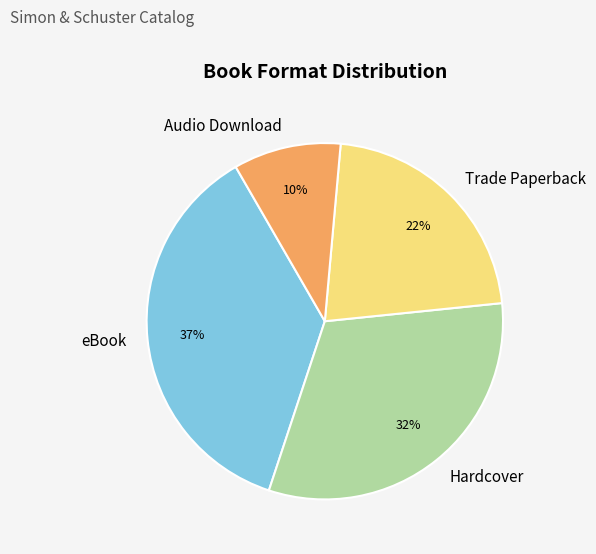

Rank the categories by value from lowest to highest.

Audio Download, Trade Paperback, Hardcover, eBook